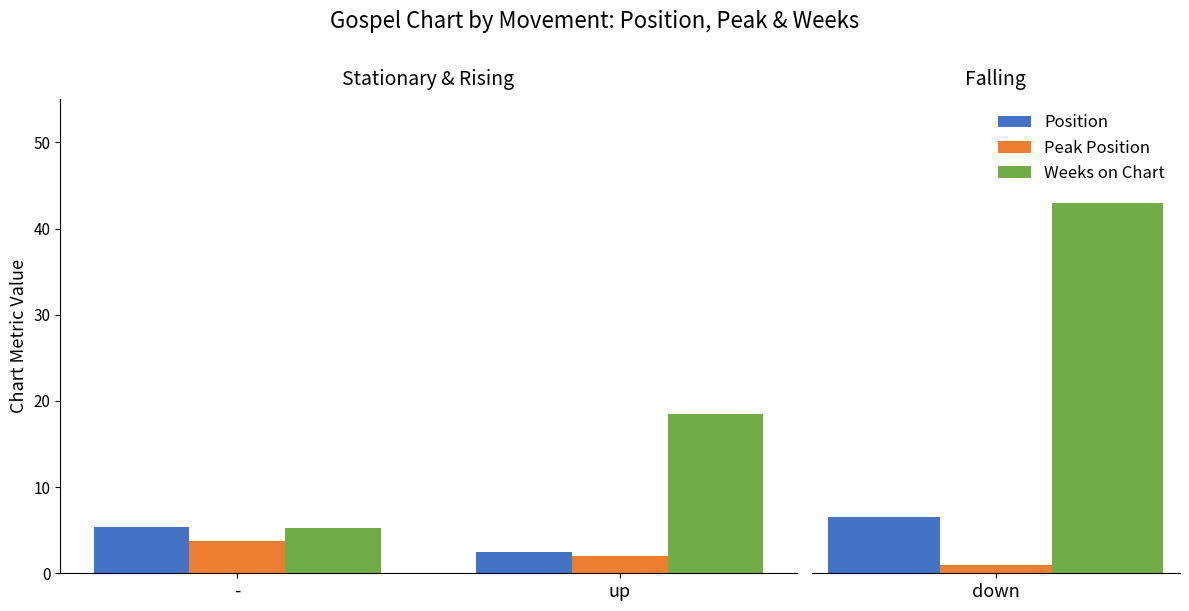

What is the label of the 1st bar from the left?

-